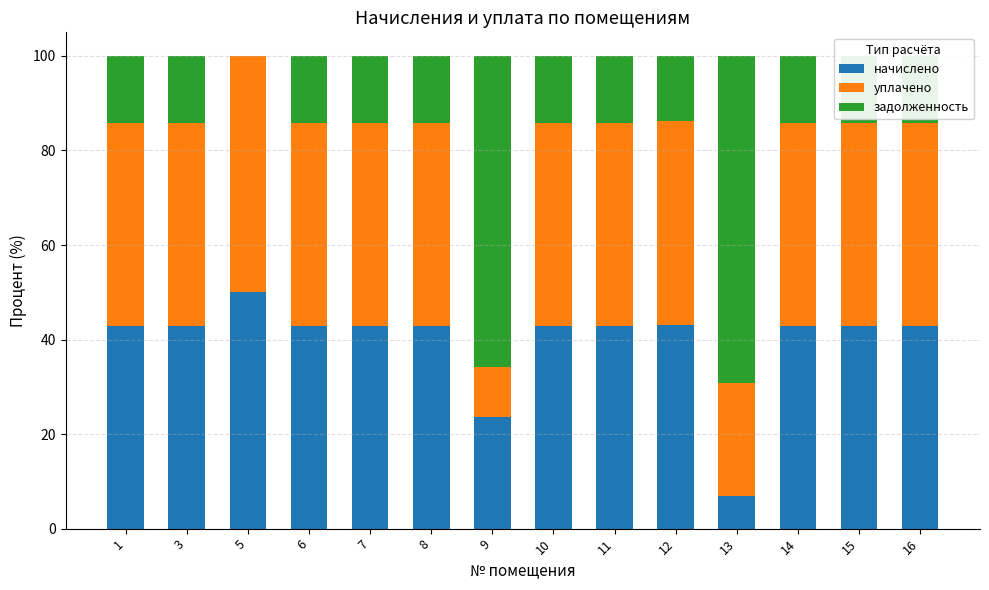

What is the average value of the начислено series?

39.4